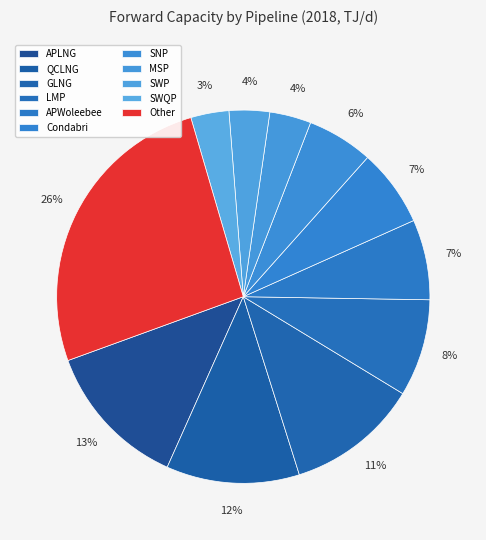

How many segments does this pie chart have?

11